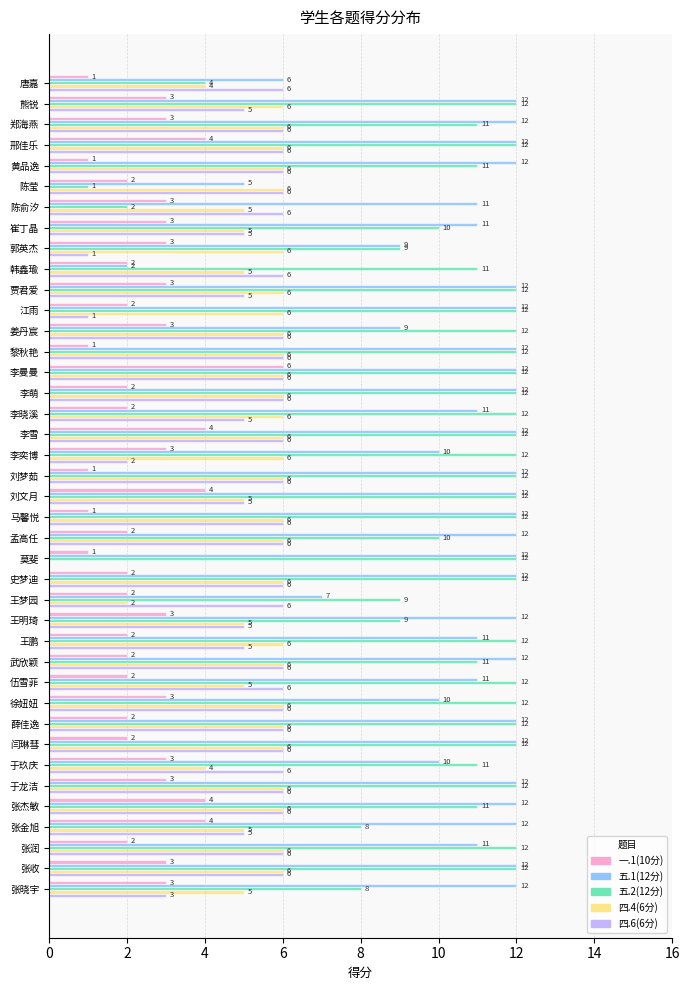

Which series has the largest total across all categories?

五.1(12分)